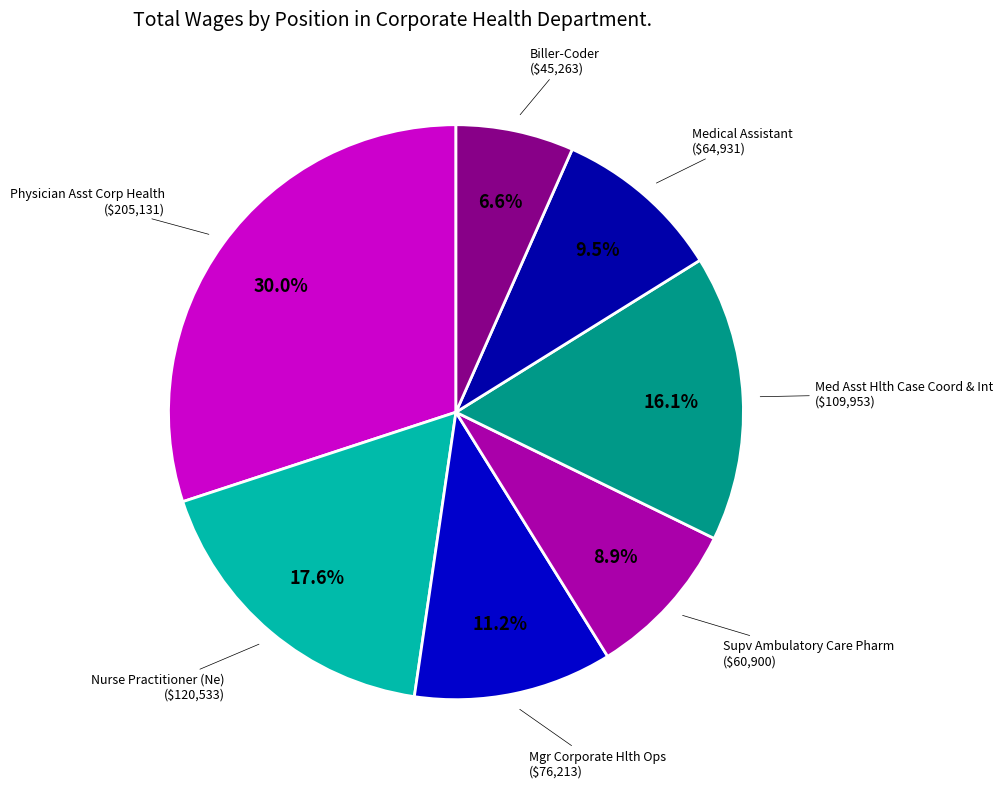

Between Mgr Corporate Hlth Ops and Nurse Practitioner (Ne), which is larger?

Nurse Practitioner (Ne)